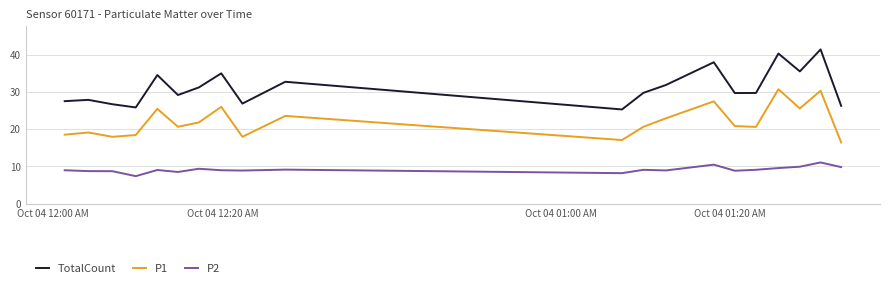

How many lines are shown in the chart?

3